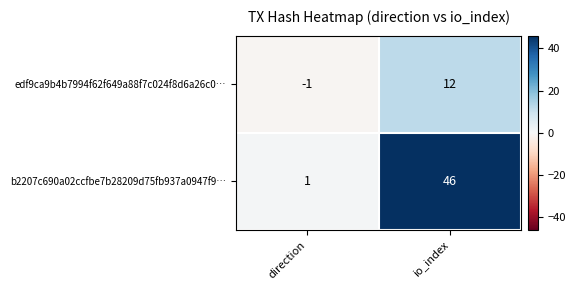

Reading left to right, extract all data points from this chart.

edf9ca9b4b7994f62f649a88f7c024f8d6a26c0…: direction=-1	io_index=12
b2207c690a02ccfbe7b28209d75fb937a0947f9…: direction=1	io_index=46